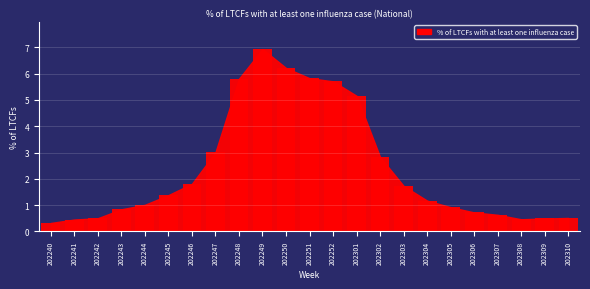

Reading left to right, list all the values displayed in this chart.

202240=0.3	202241=0.5	202242=0.5	202243=0.8	202244=1.0	202245=1.4	202246=1.8	202247=3.0	202248=5.8	202249=6.9	202250=6.2	202251=5.8	202252=5.7	202301=5.2	202302=2.8	202303=1.7	202304=1.2	202305=0.9	202306=0.7	202307=0.6	202308=0.5	202309=0.5	202310=0.5